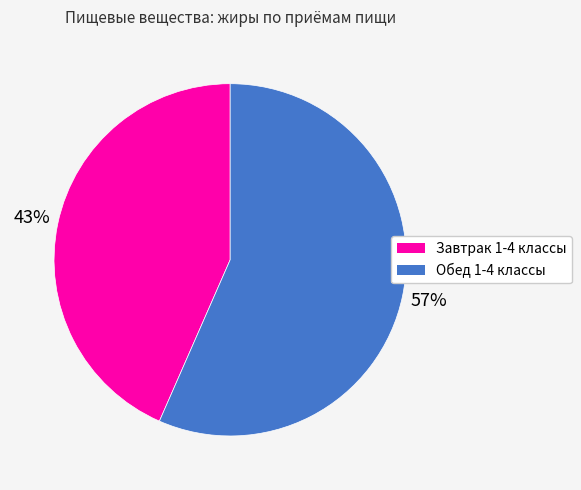

To the nearest percent, what portion does Завтрак 1-4 классы represent?

43%